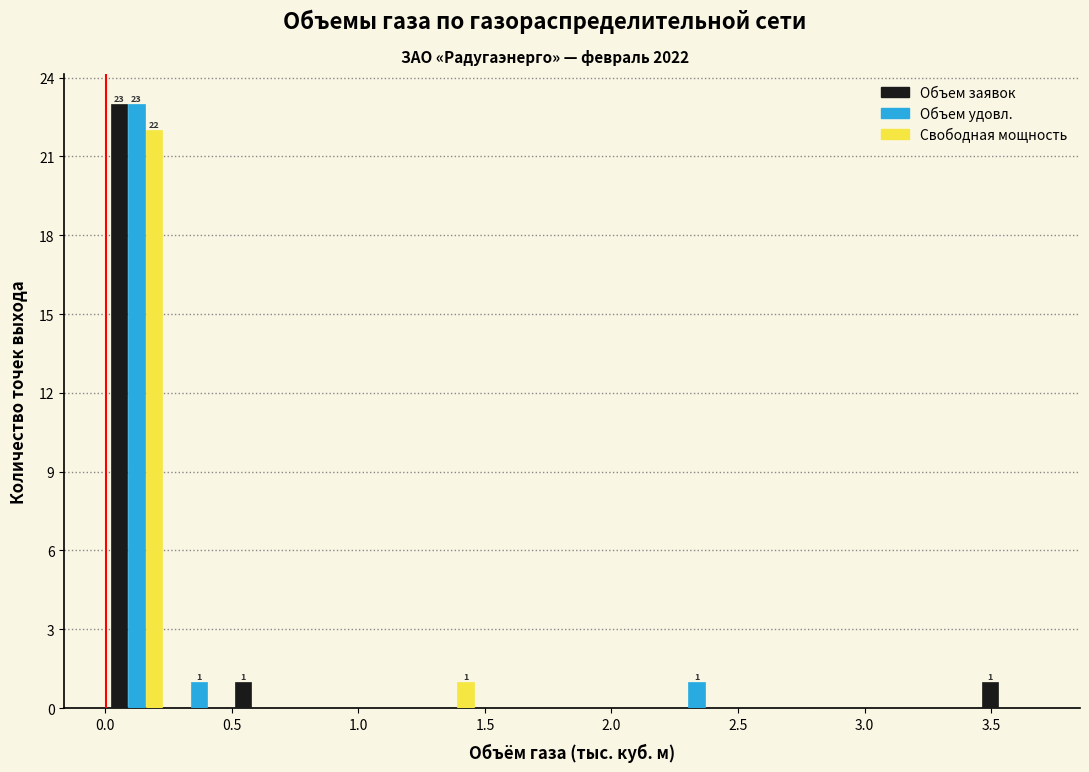

In the Свободная мощность series, which range on the x-axis has the tallest bar?

0.00 to 0.25